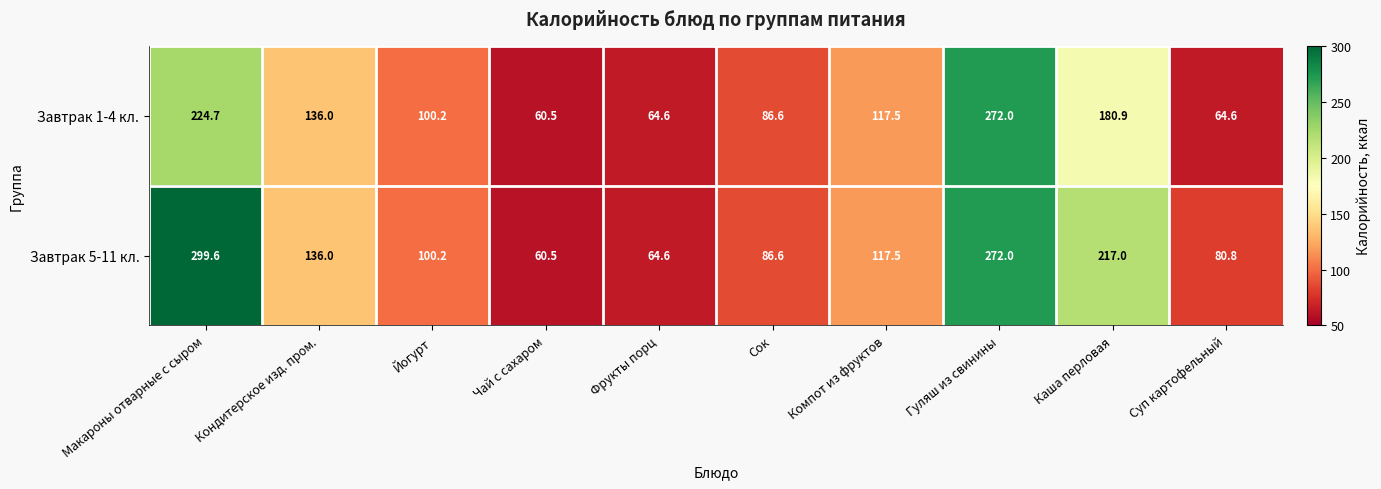

Where is Завтрак 1-4 кл. nearest to the value 166?

Каша перловая